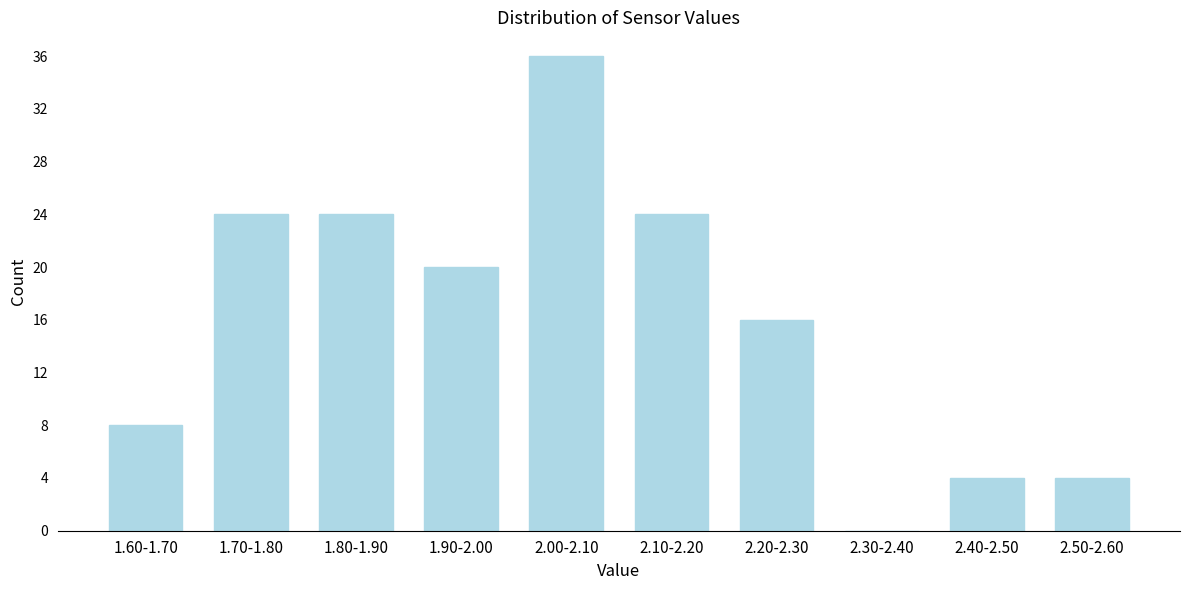

Reading left to right, transcribe all the data shown in this chart.

1.60-1.70=8	1.70-1.80=24	1.80-1.90=24	1.90-2.00=20	2.00-2.10=36	2.10-2.20=24	2.20-2.30=16	2.30-2.40=0	2.40-2.50=4	2.50-2.60=4